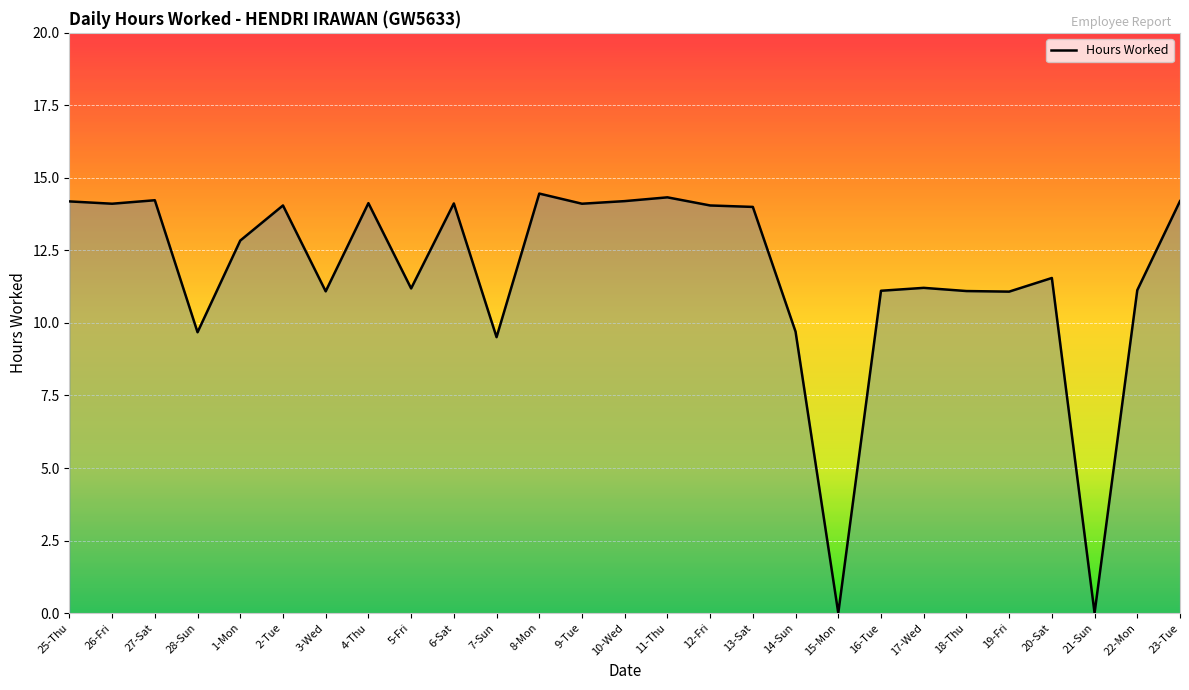

The chart shows a value of 21.9 at 23-Tue. True or false?

False